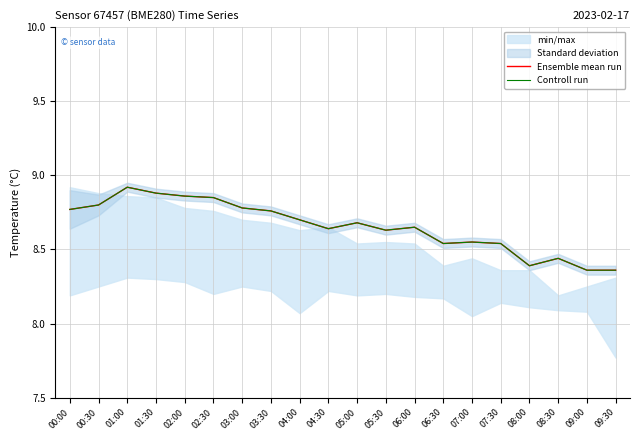

Rank the series at 00:00 from highest to lowest value.

Ensemble mean run, Controll run